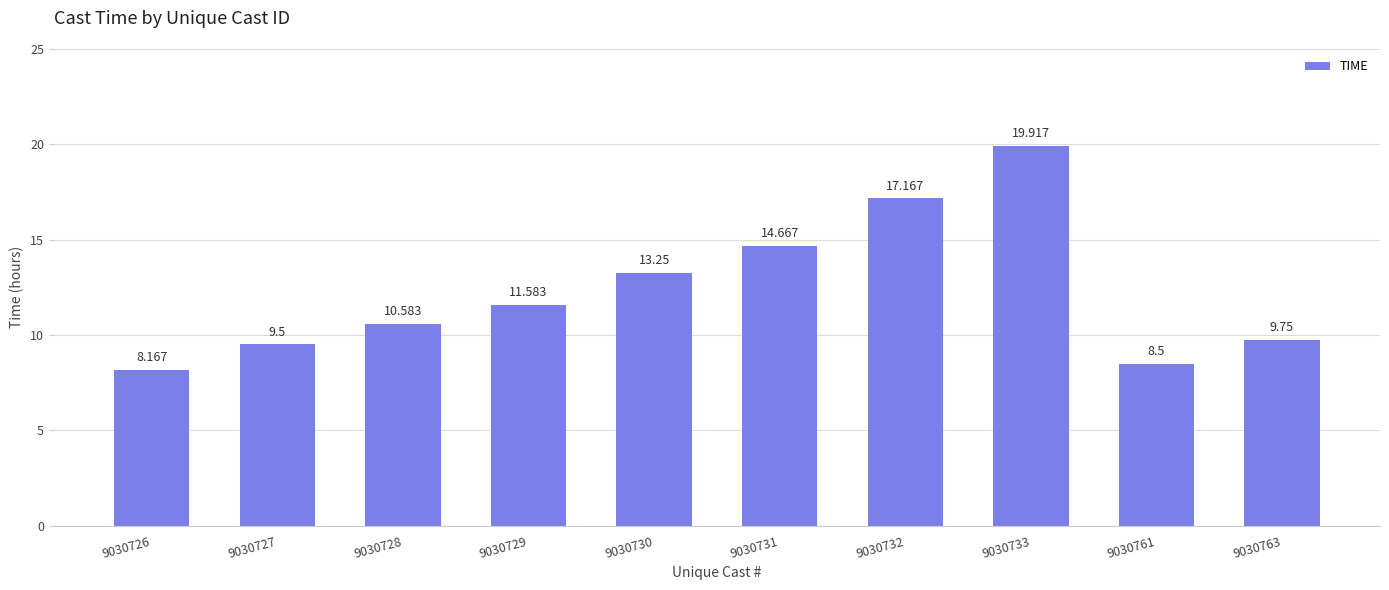

What is the maximum value shown in the chart?

19.9